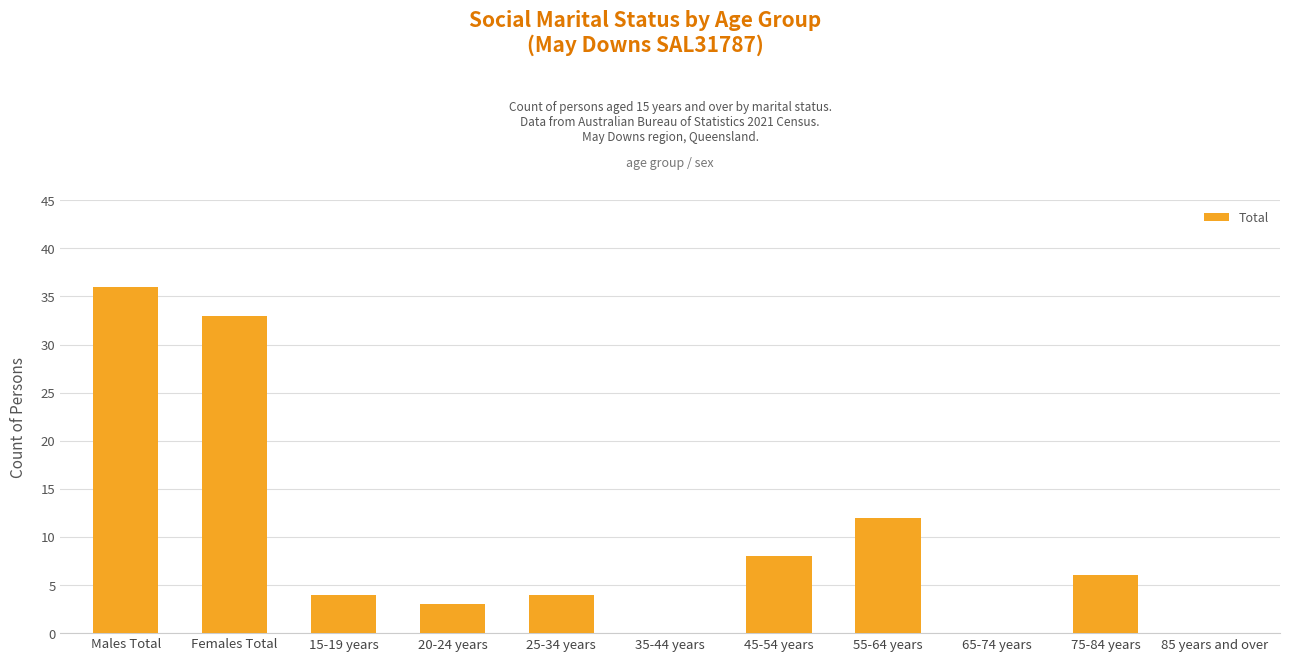

Is it true that the value at 75-84 years is 1?

False